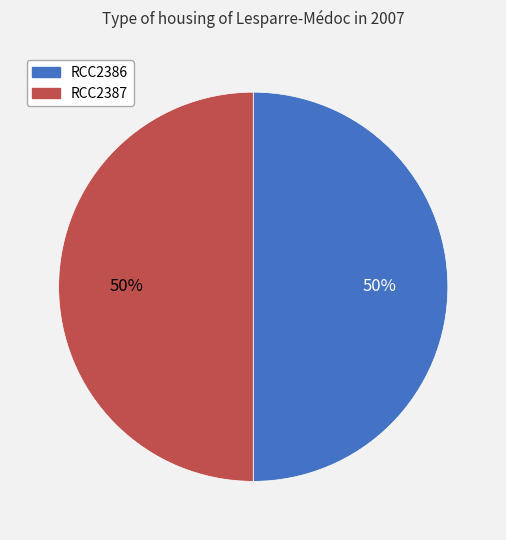

To the nearest percent, what percentage of the pie is RCC2386?

50%